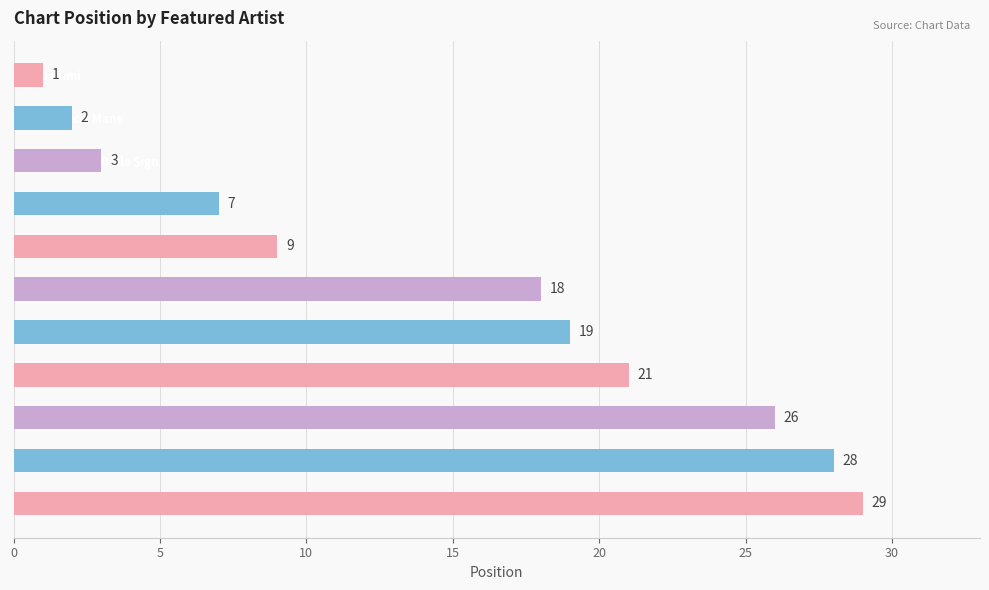

What is the approximate value at Nicki Minaj; Ty Dolla $ign, to the nearest 10?

20